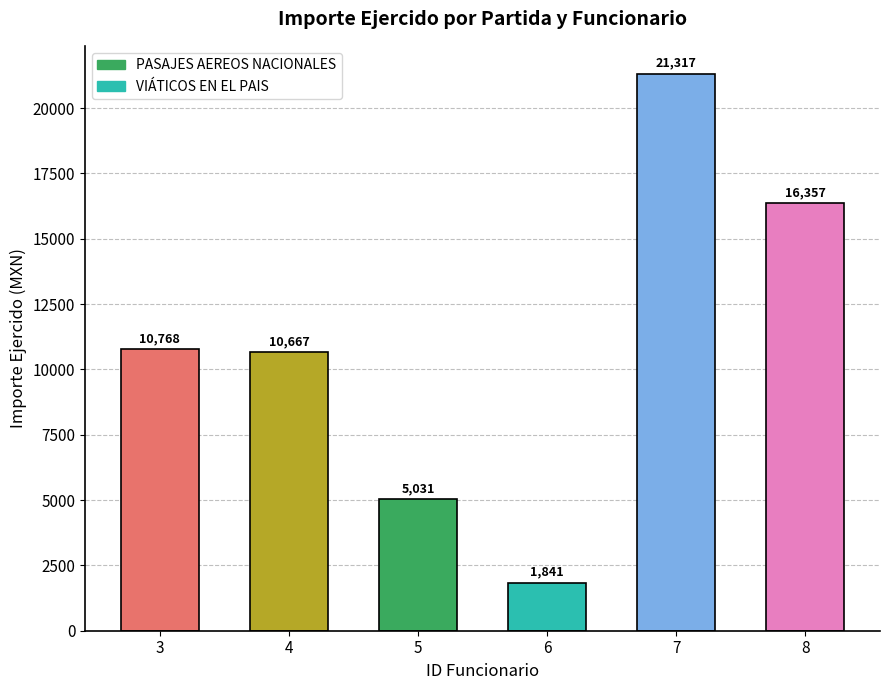

At which category does the chart reach its peak across all series?

7